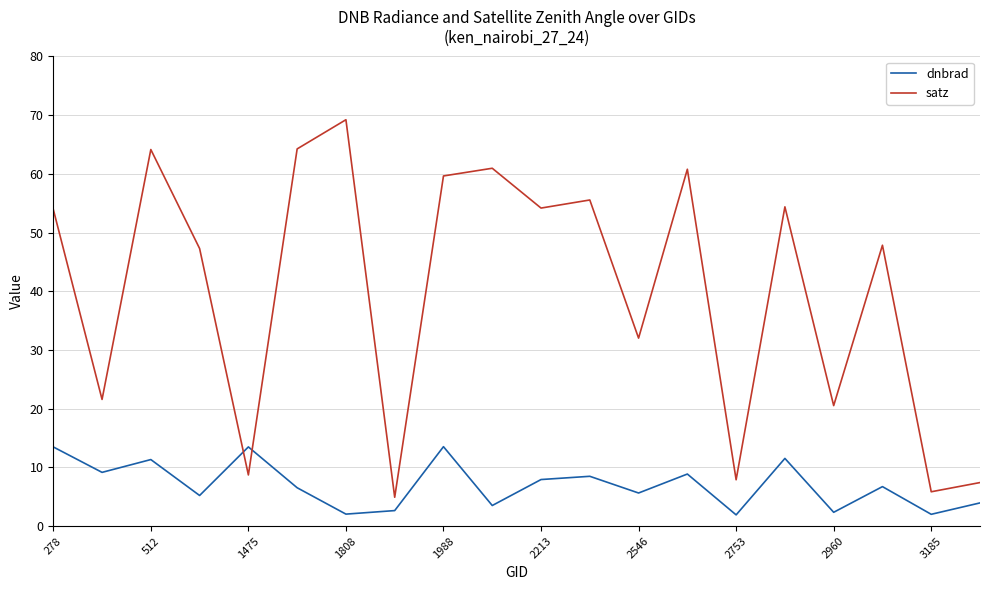

How many times do satz and dnbrad cross each other?

2